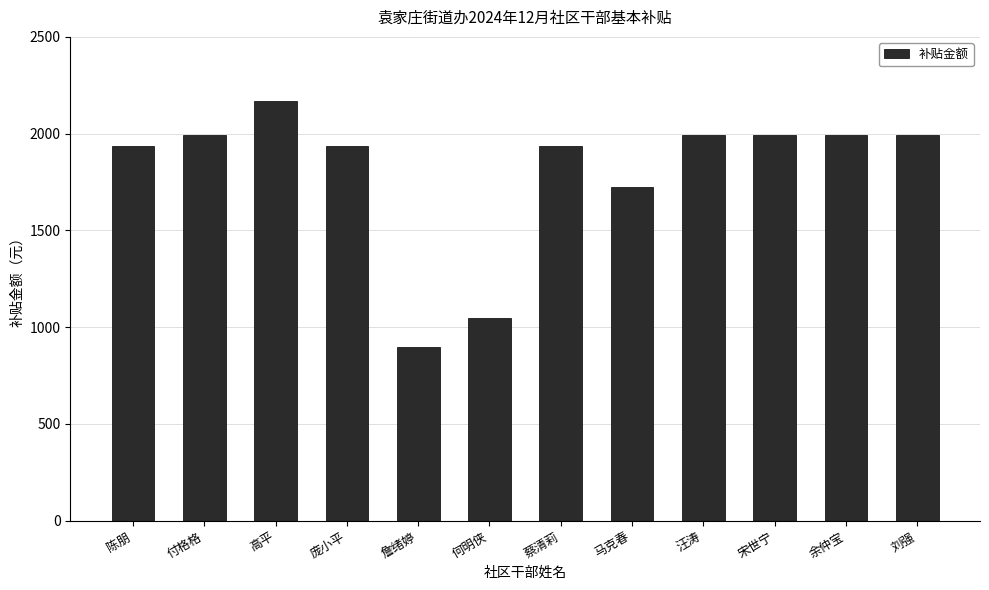

The chart shows a value of 1224.6 at 宋世宁. True or false?

False